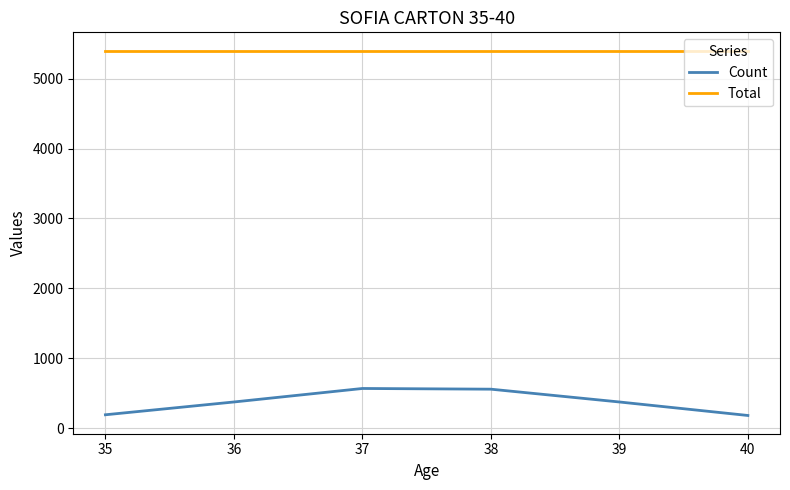

The value of Count at 37 is 912. True or false?

False